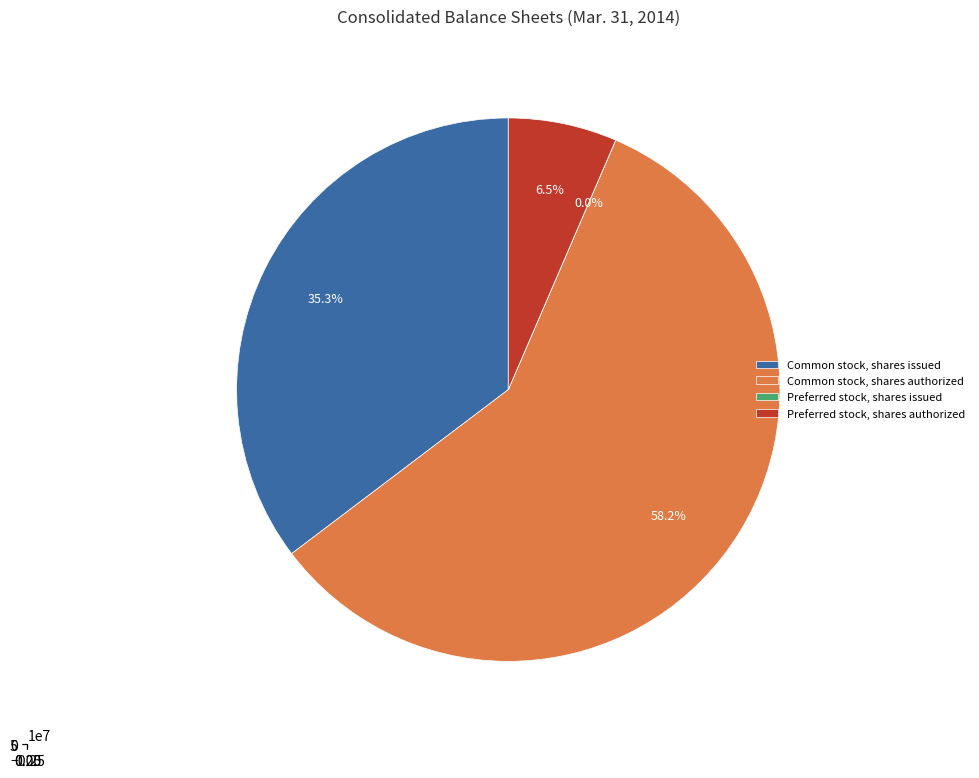

What is the majority slice?

Common stock, shares authorized